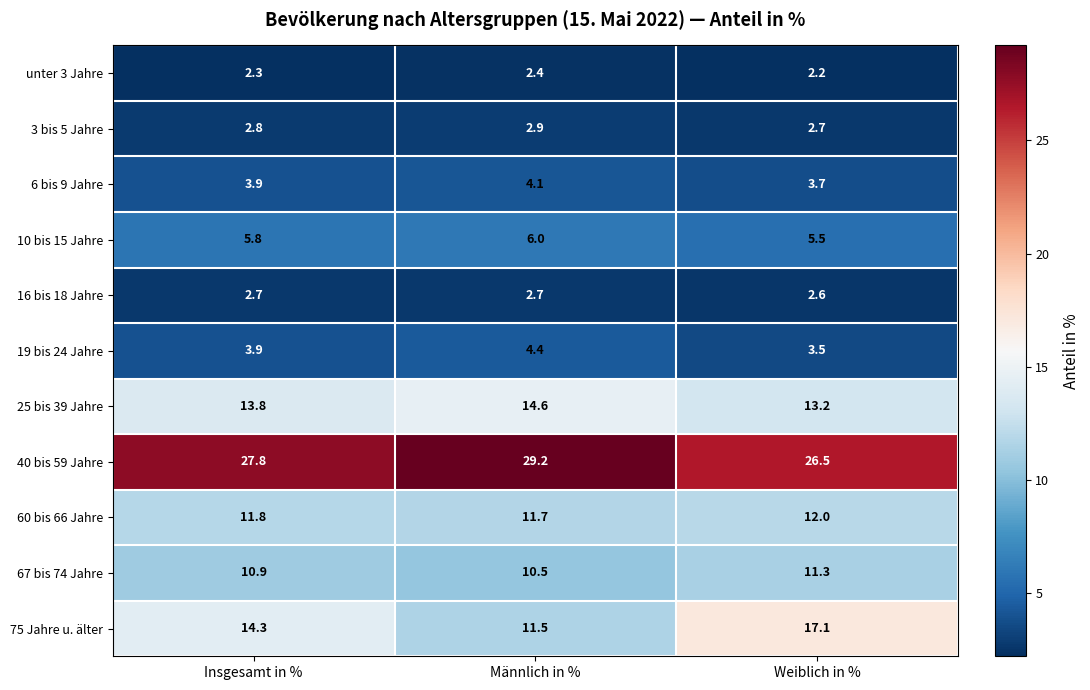

What is the total value across all series at Weiblich in %?

100.3